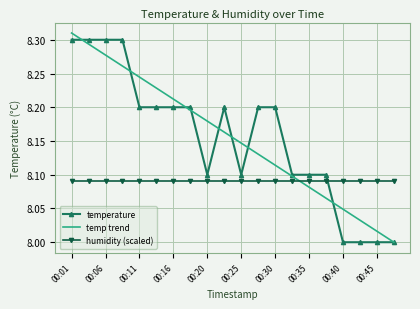

How many times do humidity (scaled) and temp trend cross each other?

1